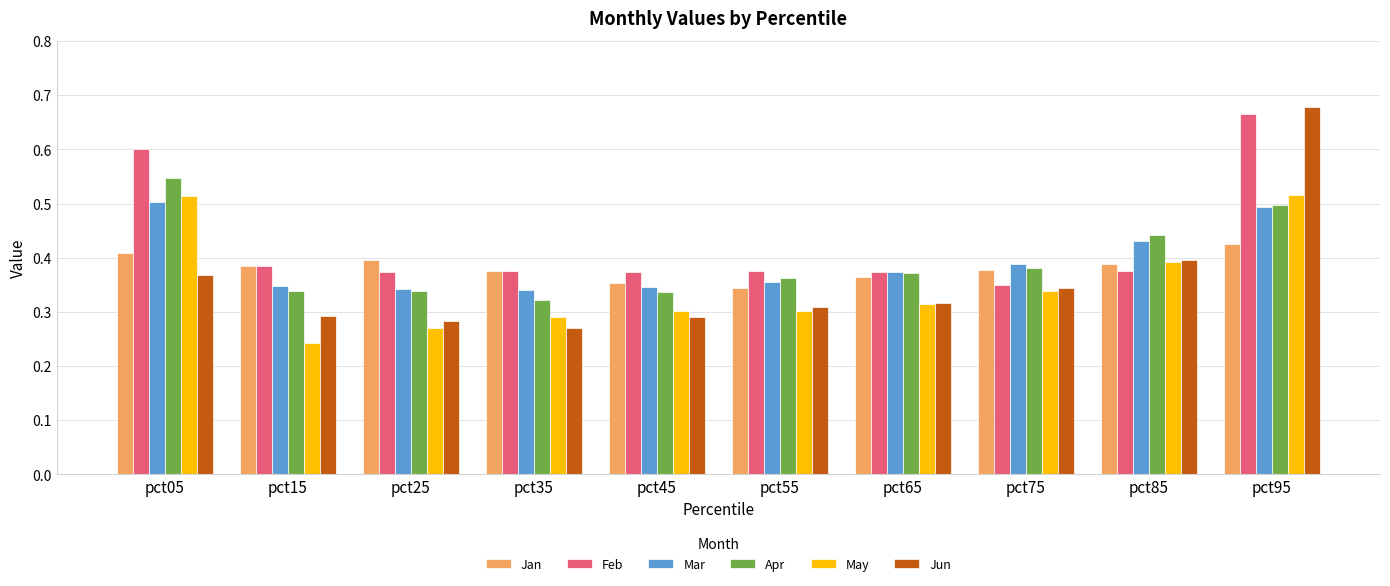

At which category does the chart reach its peak across all series?

pct95